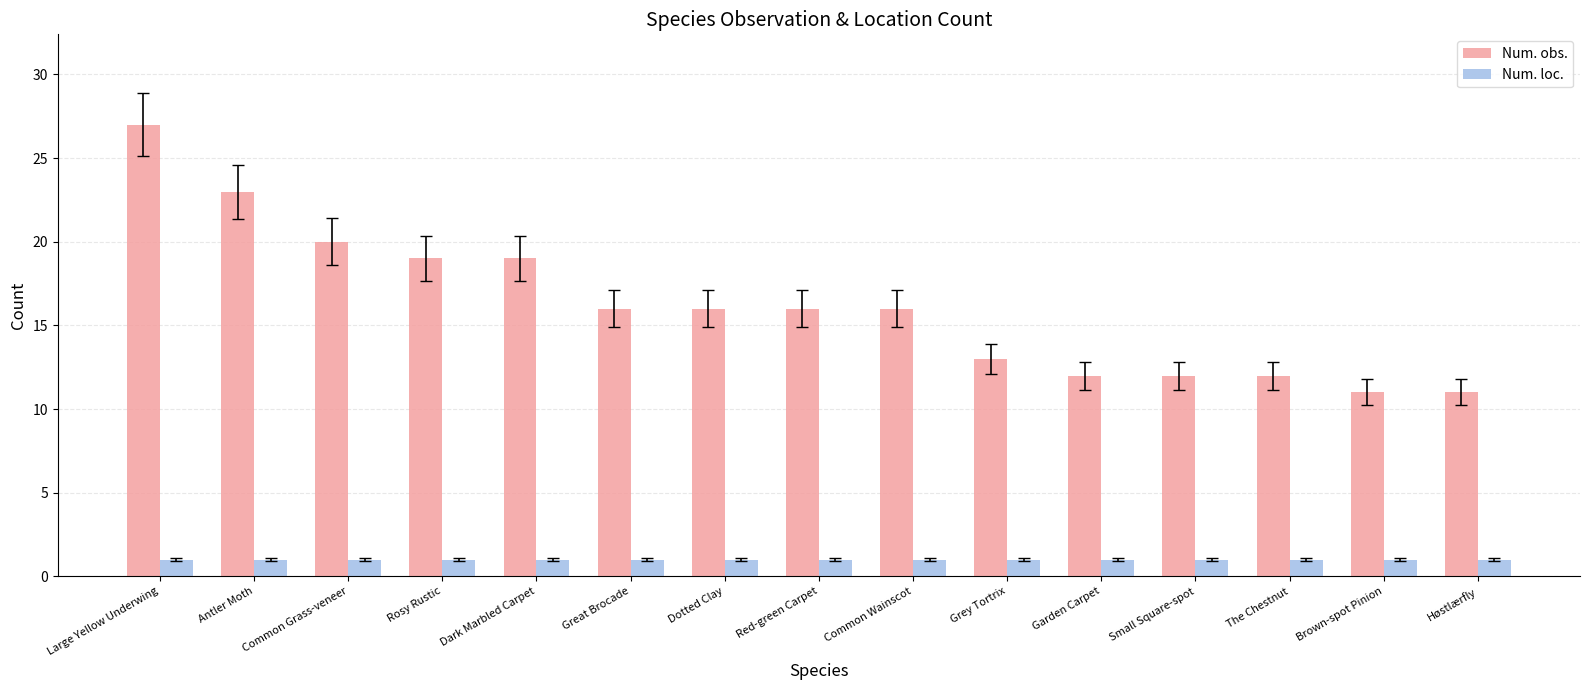

What is the difference between the highest and lowest values at Dotted Clay?

15